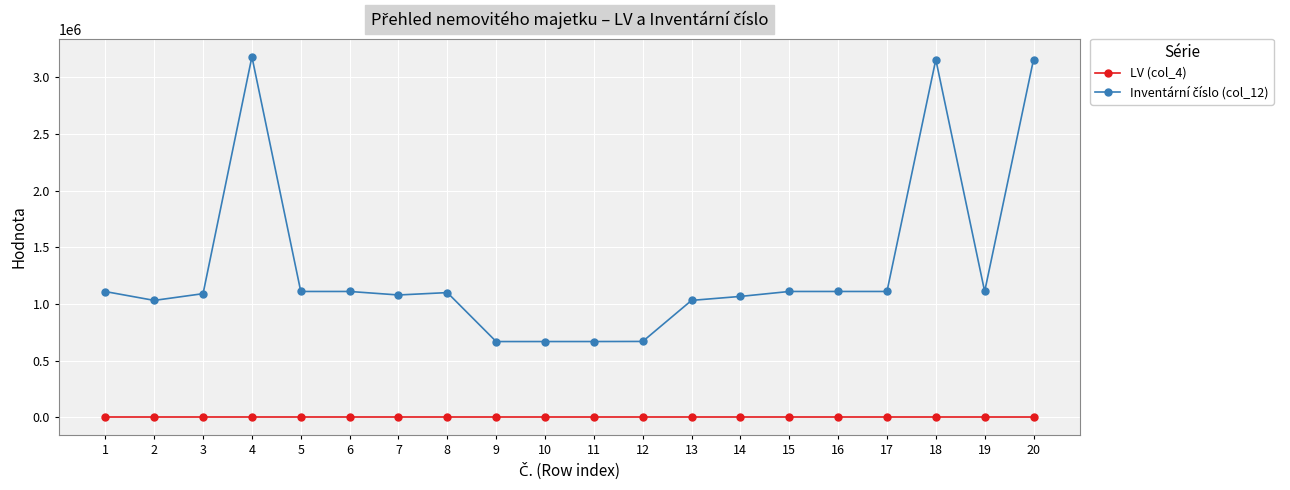

The Inventární číslo (col_12) series shows 1110330 at 19. True or false?

True